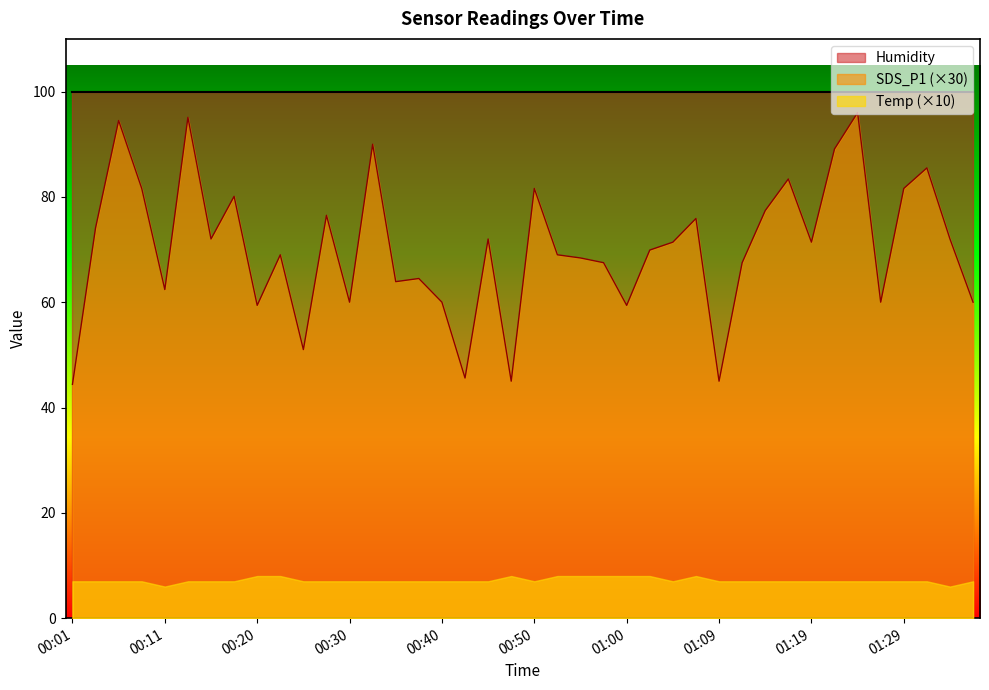

What is the label of the 3rd point from the left?

00:06